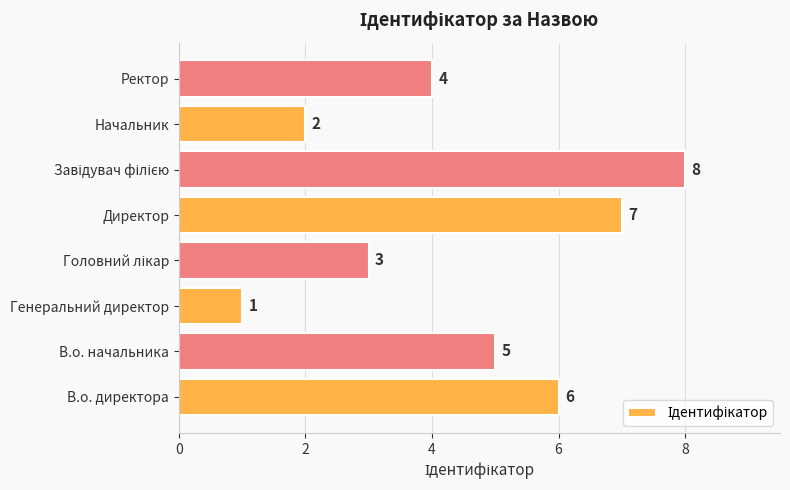

How many values are between 3 and 7?

5